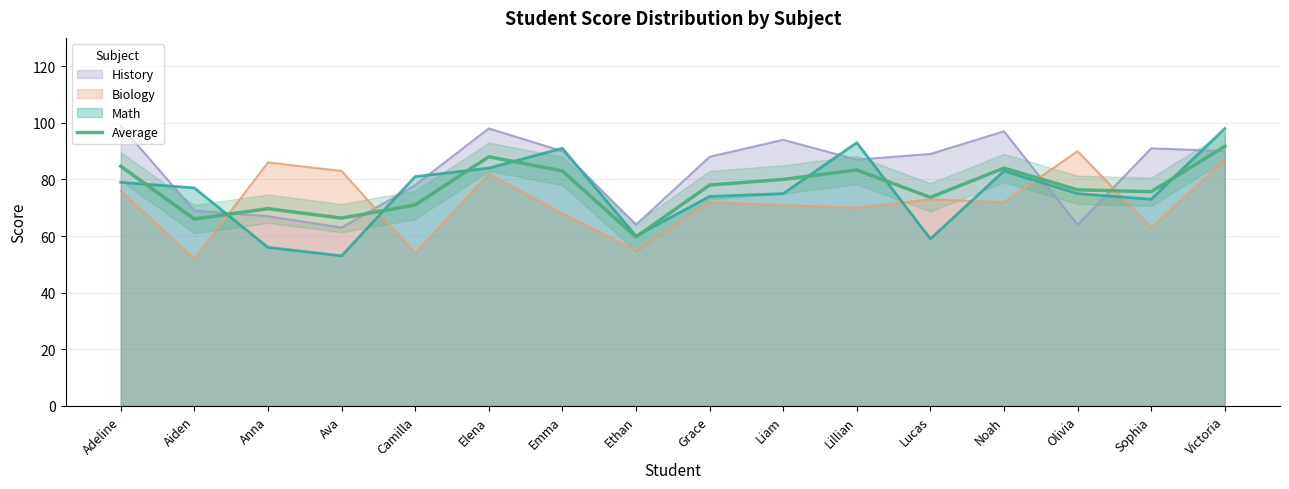

Approximately how many times larger is the value at Elena compared to Lillian?

1.1